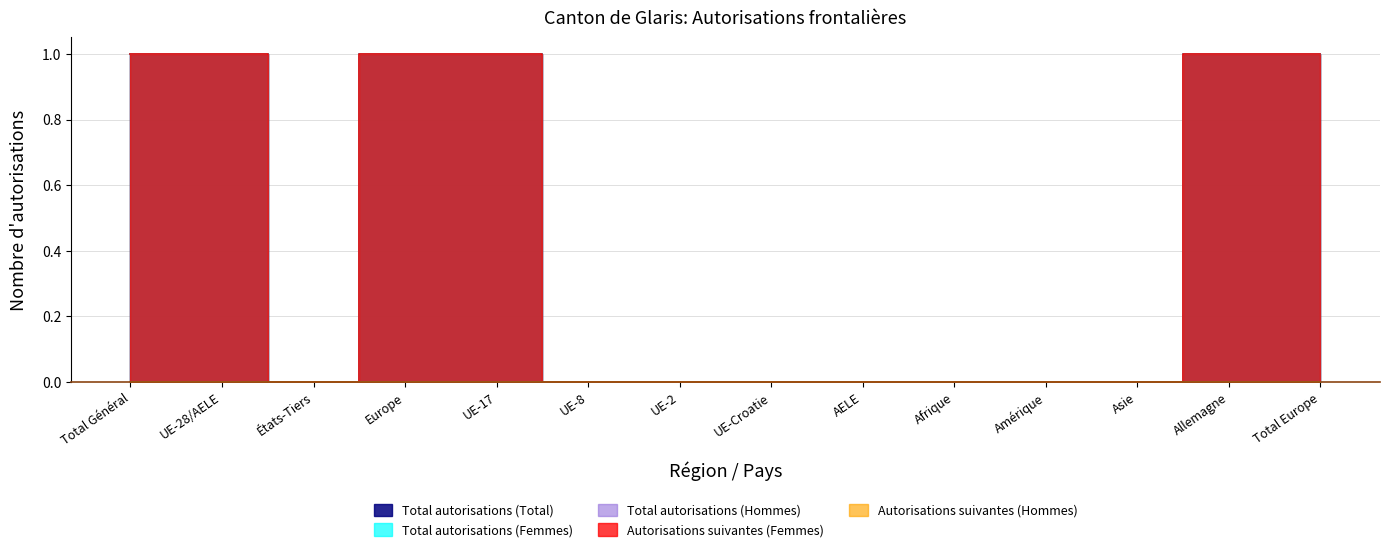

What is the label of the 12th point from the right?

États-Tiers